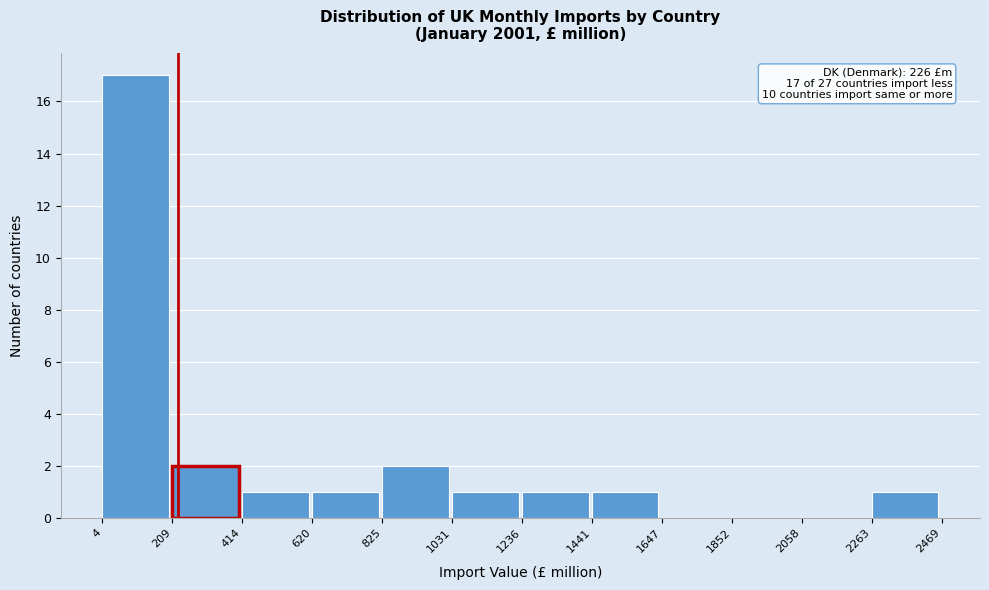

Over which range of the x-axis is the bar tallest?

4 to 209